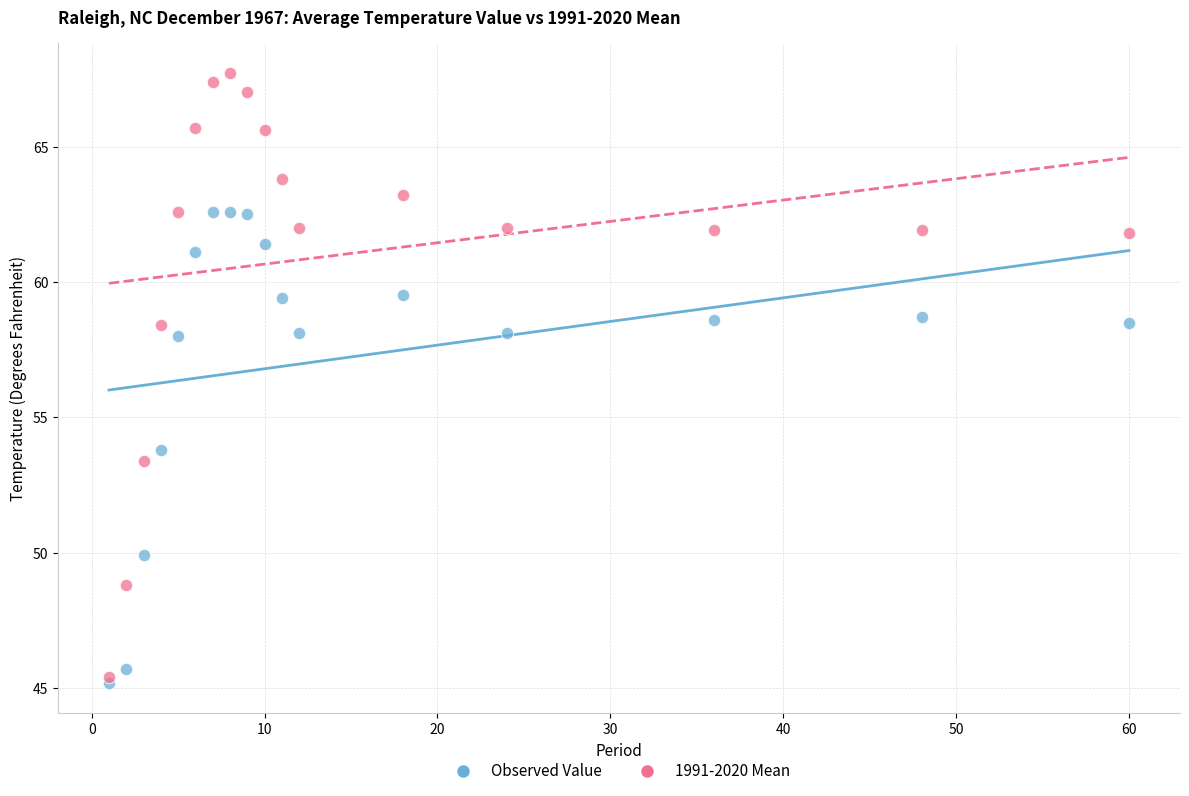

In the Observed Value series, what Y value is closest to 53?

53.8